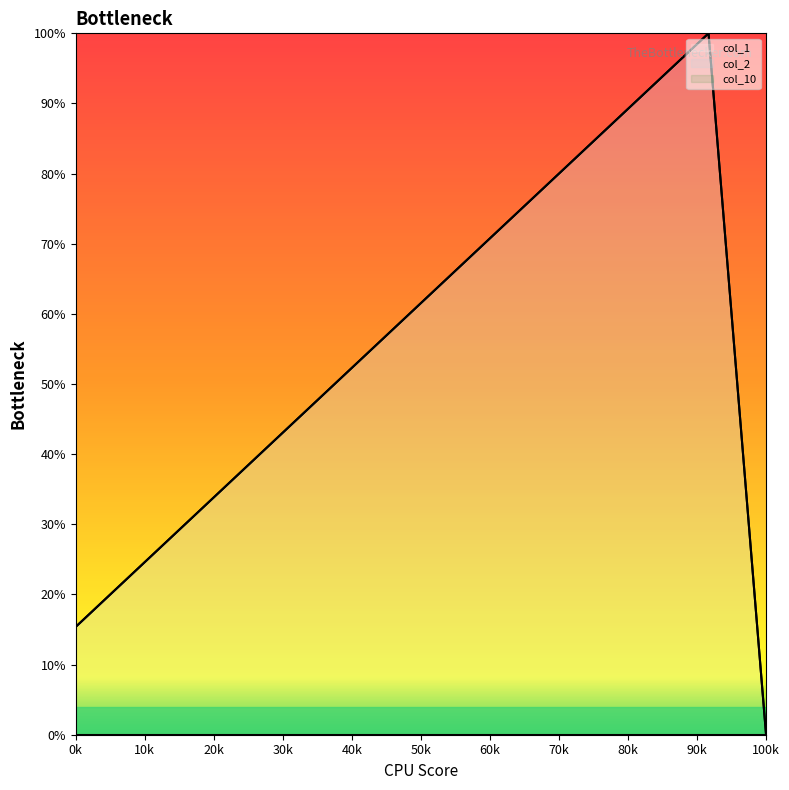

The value of col_2 at 100k is 57.2. True or false?

False